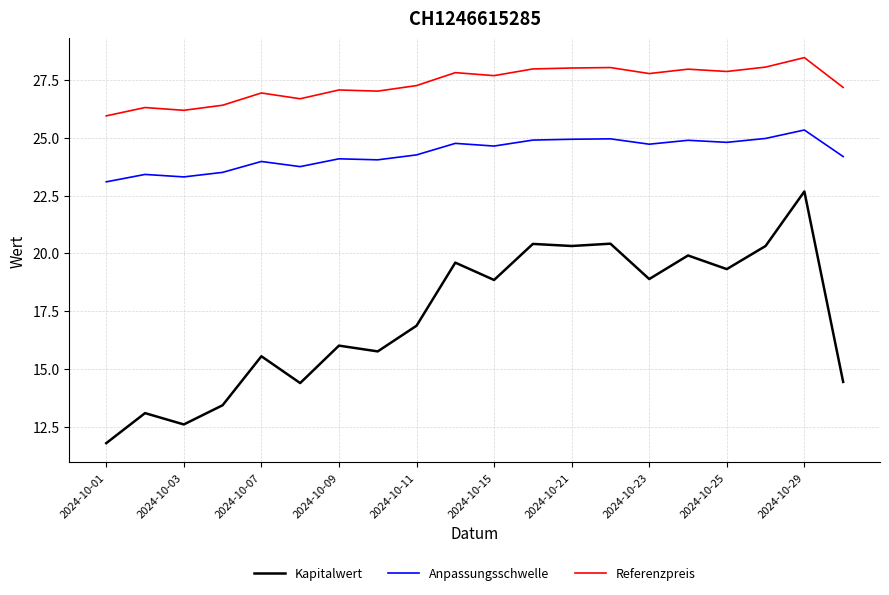

What is the difference between the maximum and minimum values in the Referenzpreis series?

2.5